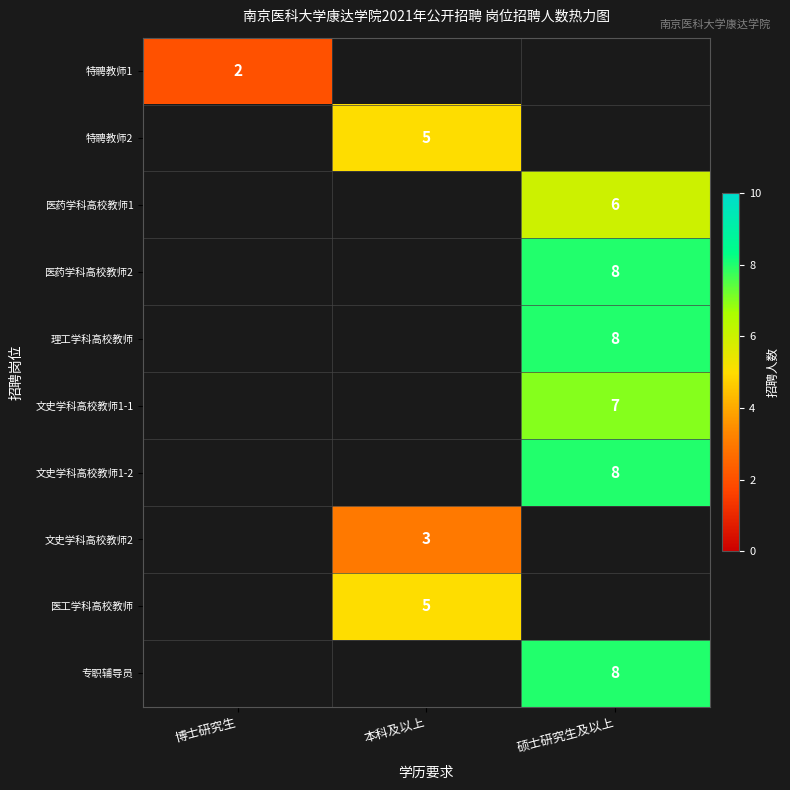

Is the value of 文史学科高校教师2 at 本科及以上 greater than the value of 医药学科高校教师2 at 硕士研究生及以上?

No